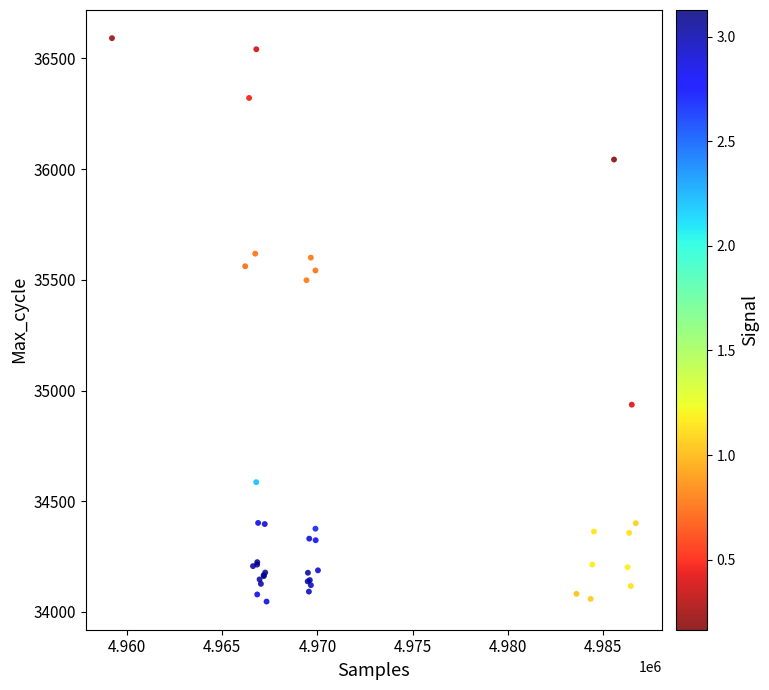

What Y value in the scatter plot is closest to 35319?

35498